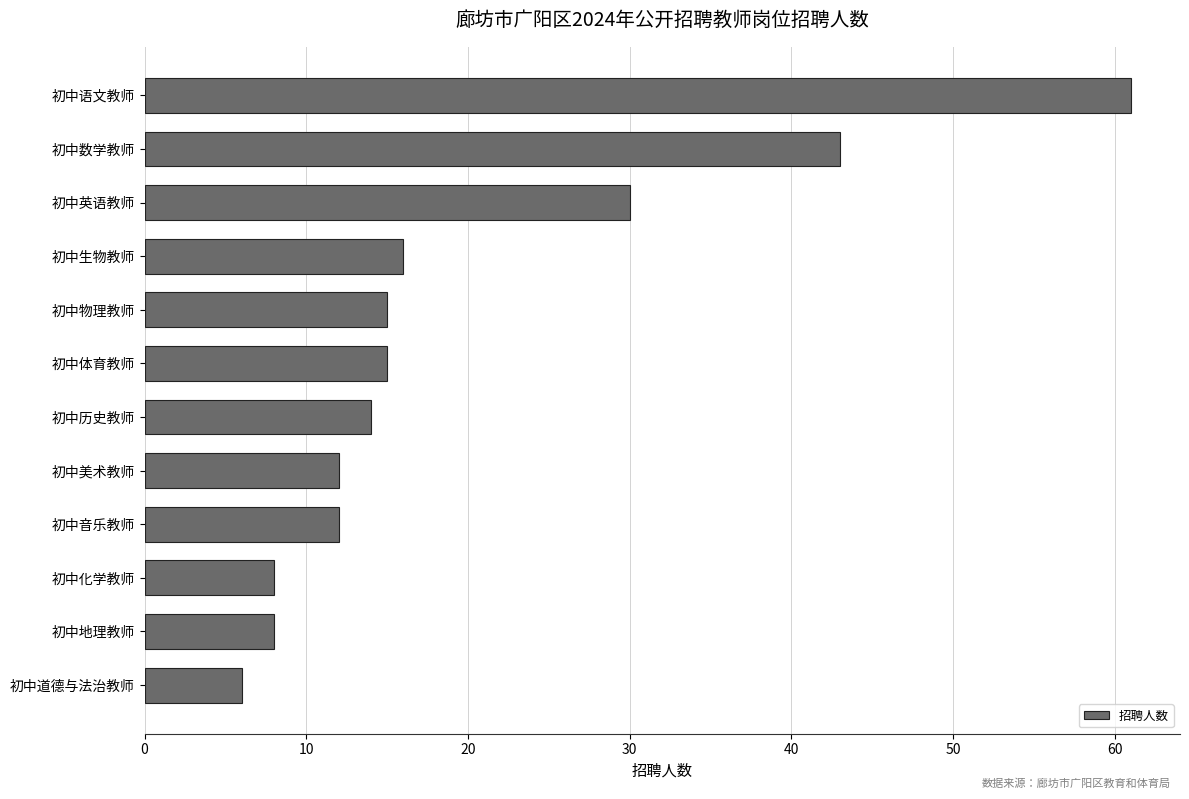

What is the change in value from 初中道德与法治教师 to 初中地理教师?

+2